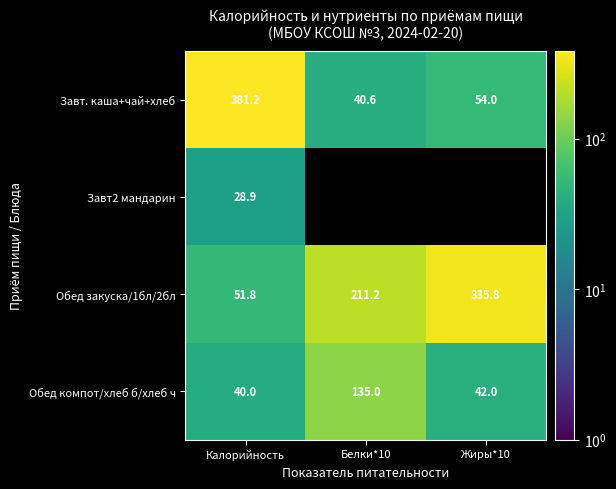

True or false: Завт2 мандарин has a value of 45.7 at Калорийность.

False